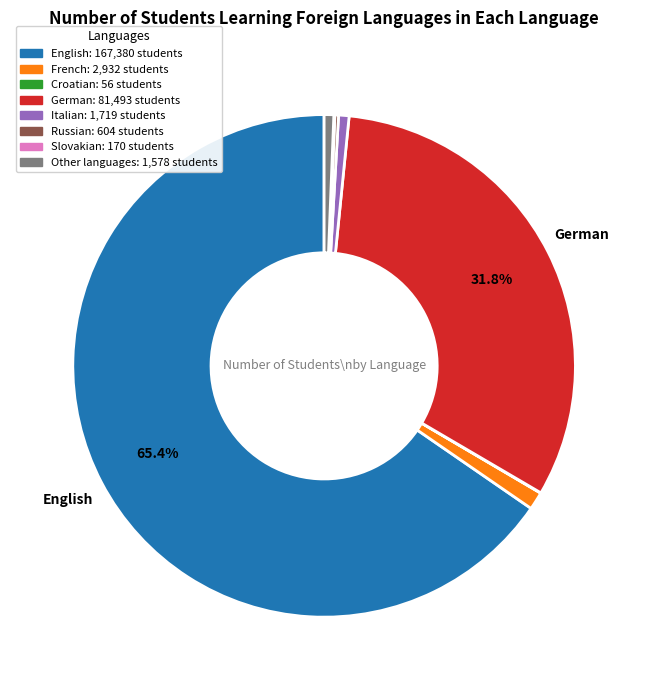

Is the sum of Other languages and Italian greater than half?

No